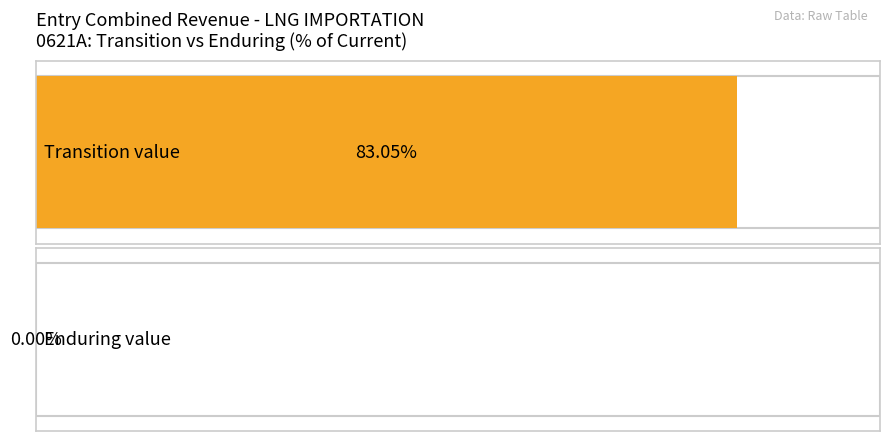

Which series changed the most between 0621A and 0621A?

Enduring